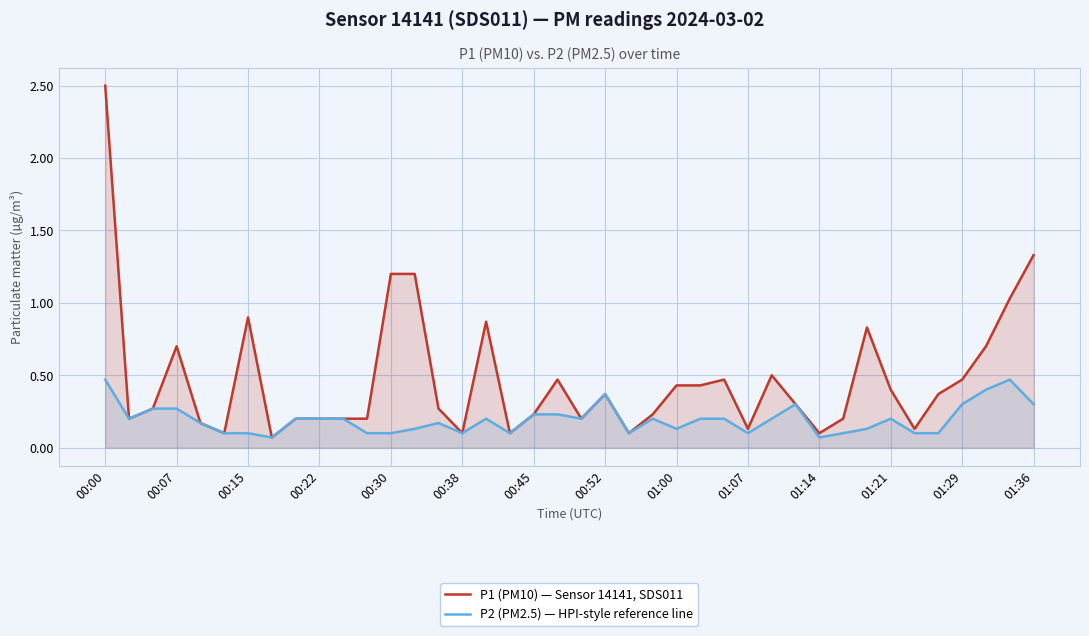

What is the greatest value displayed?

2.5